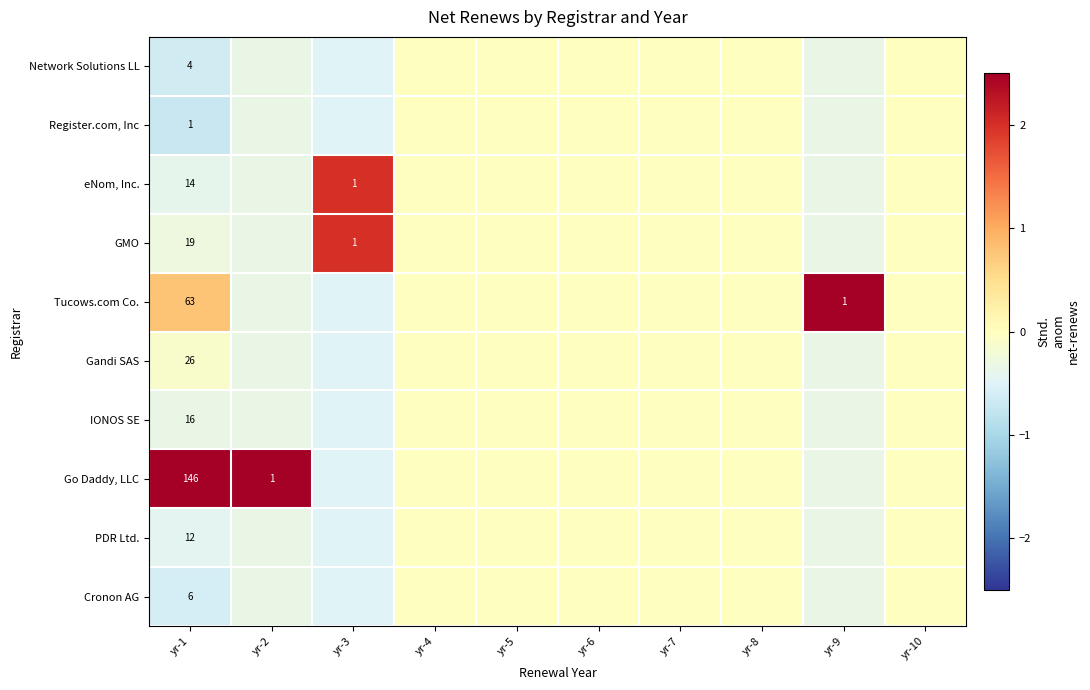

The value of Network Solutions LL at yr-4 is 0.0. True or false?

True